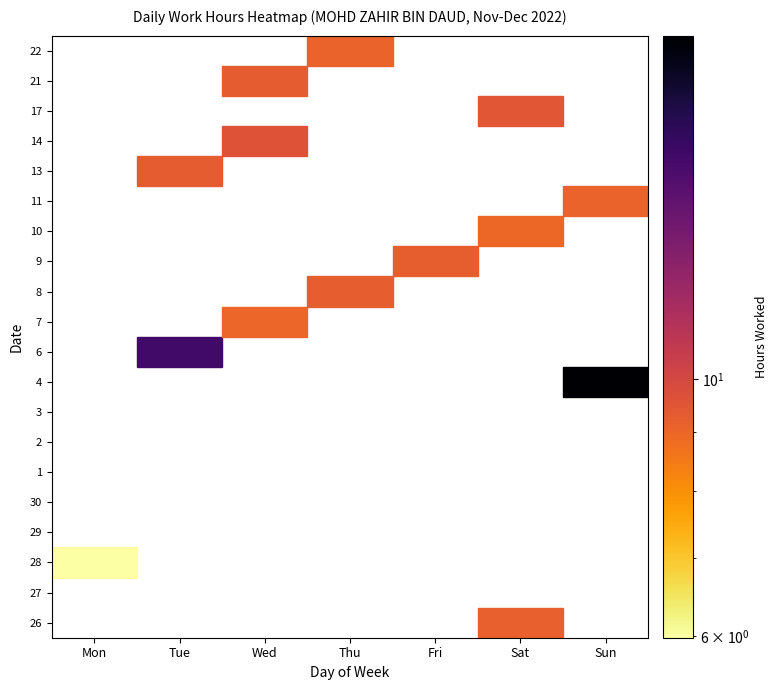

Which series has the widest spread of values?

4